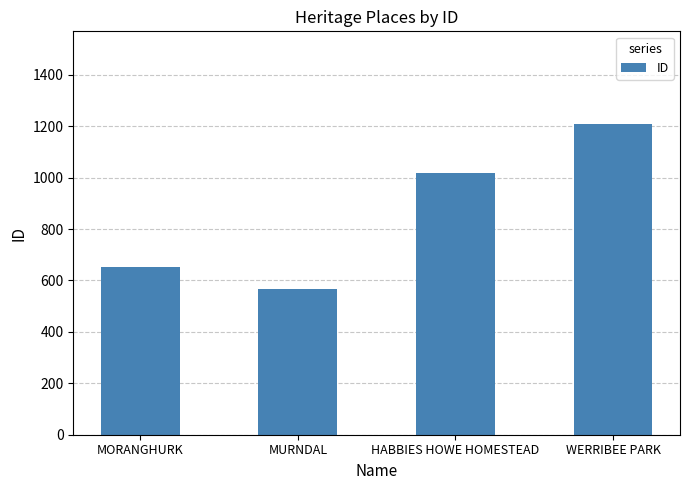

Are the bars grouped side by side (vs. stacked)?

No